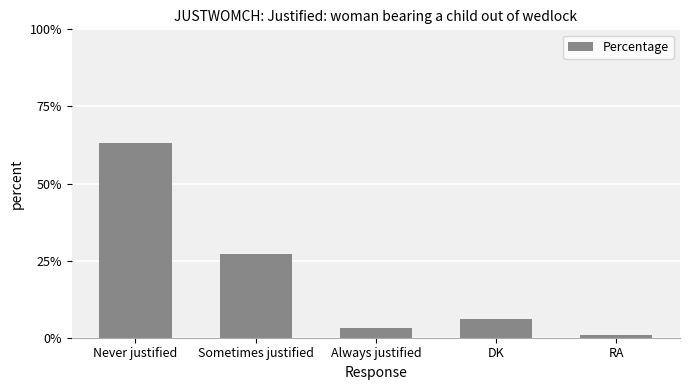

What is the value of the 2nd bar from the left?

27